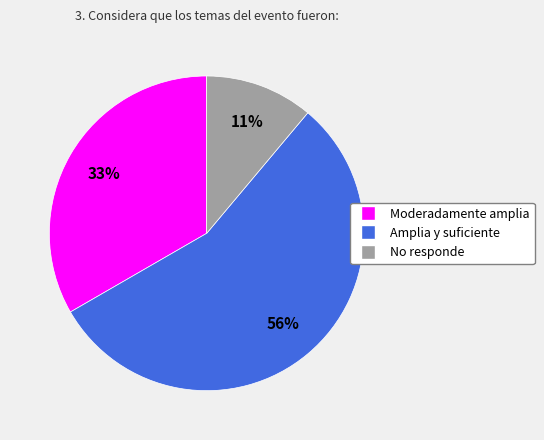

How many slices are in this pie chart?

3